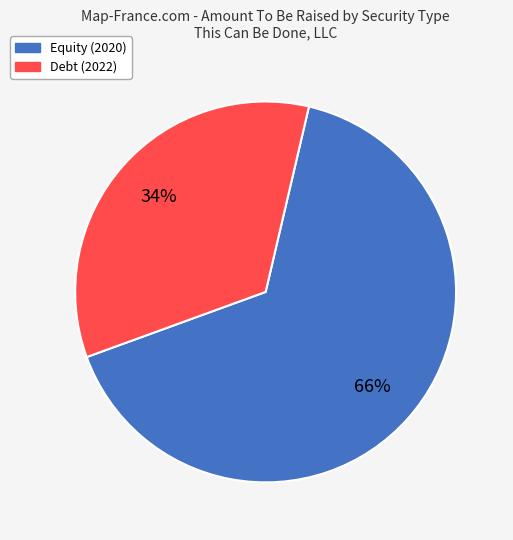

To the nearest percent, what is the difference between the largest and smallest slice percentages?

32%